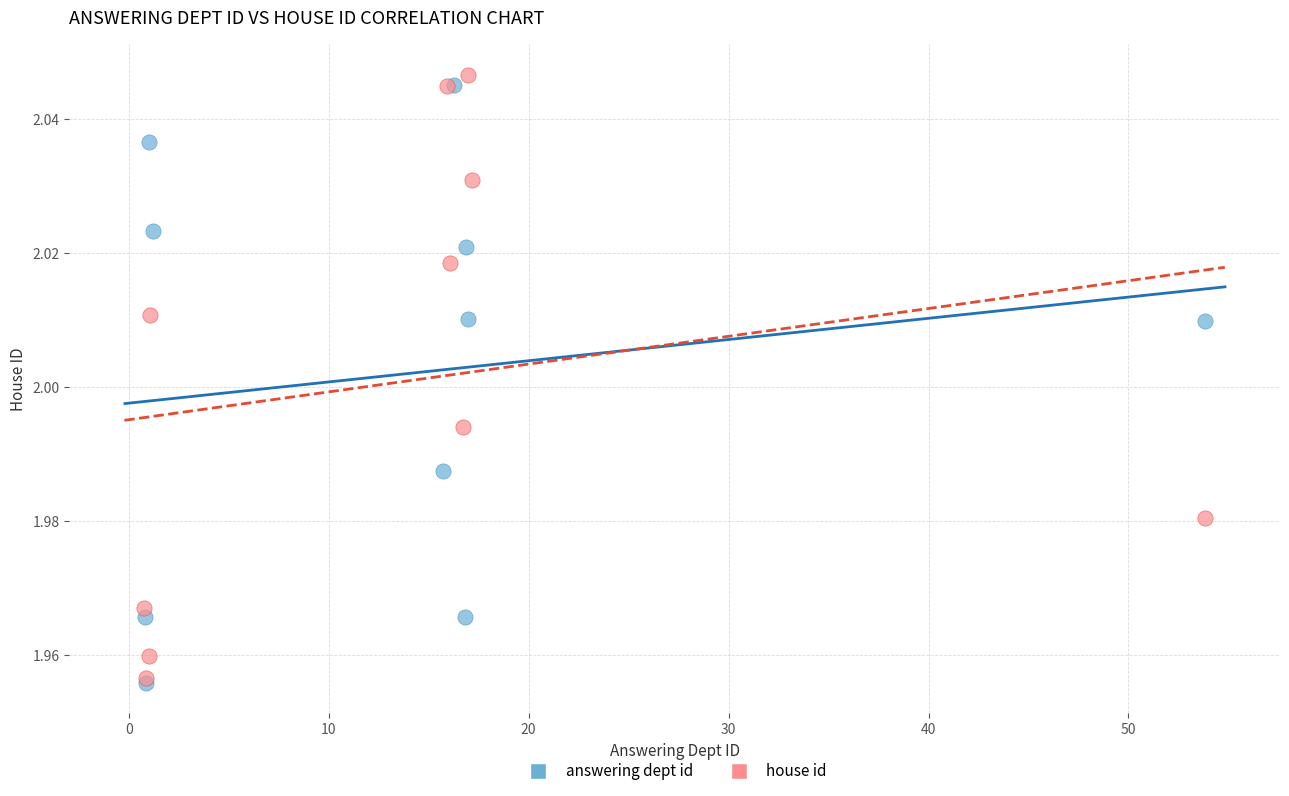

What are all the series names shown in the legend?

answering dept id, house id